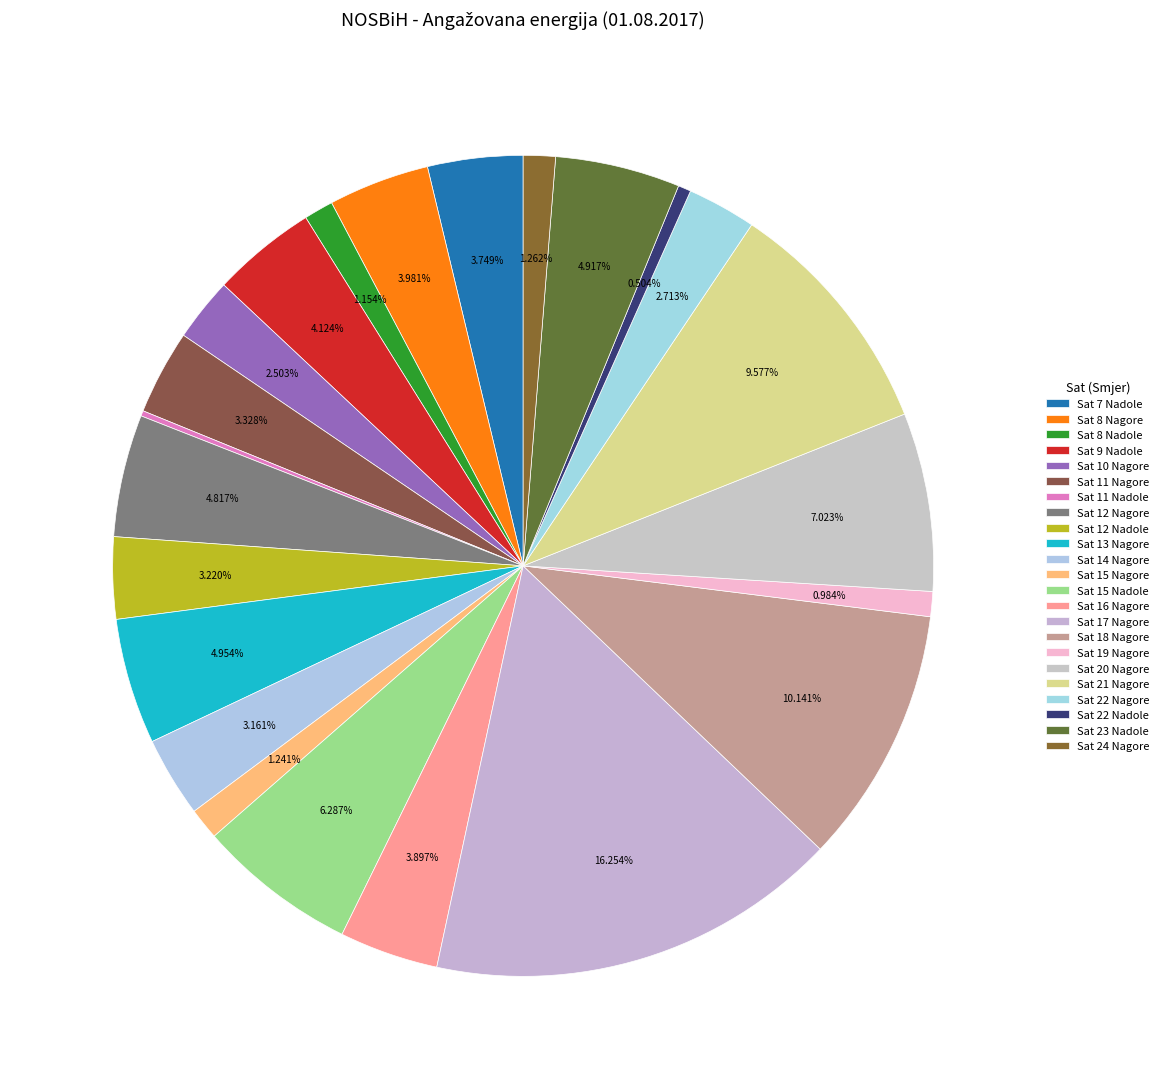

Is there any slice that represents more than half of the pie?

No